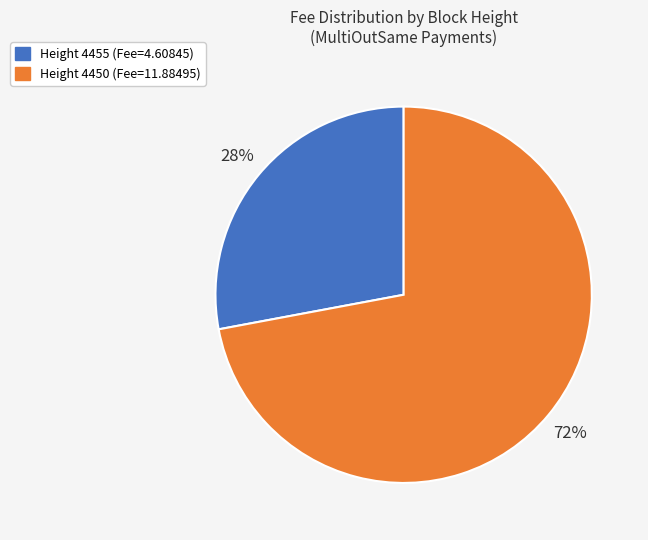

To the nearest percent, what is the average slice percentage?

50%